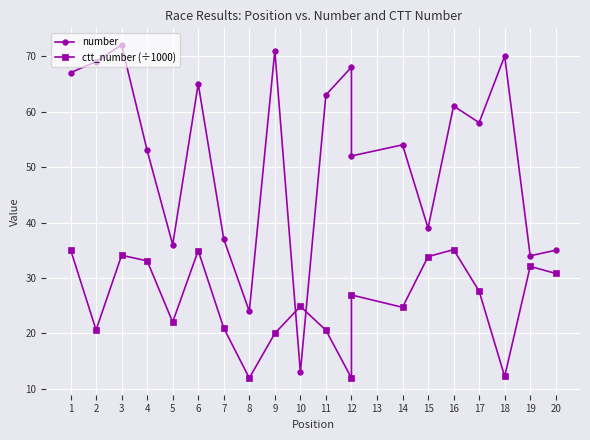

How many interior local valleys does the ctt_number (÷1000) series have?

6